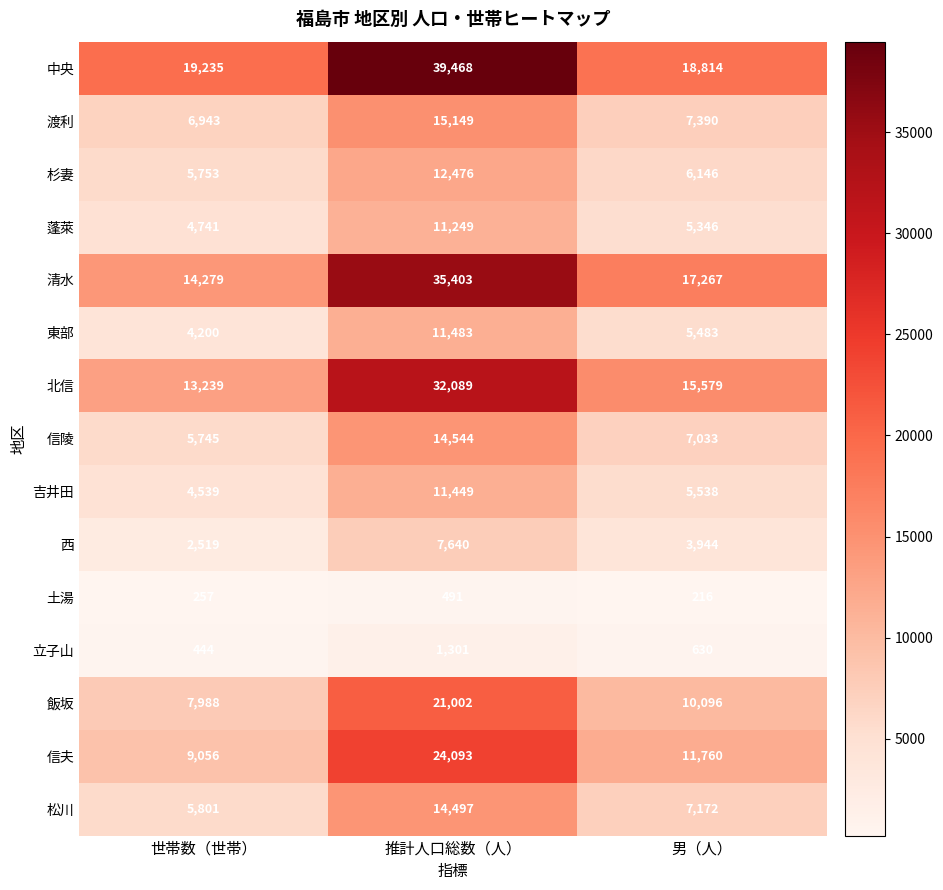

What is the difference between the 西 values at 世帯数（世帯） and 男（人）?

1425